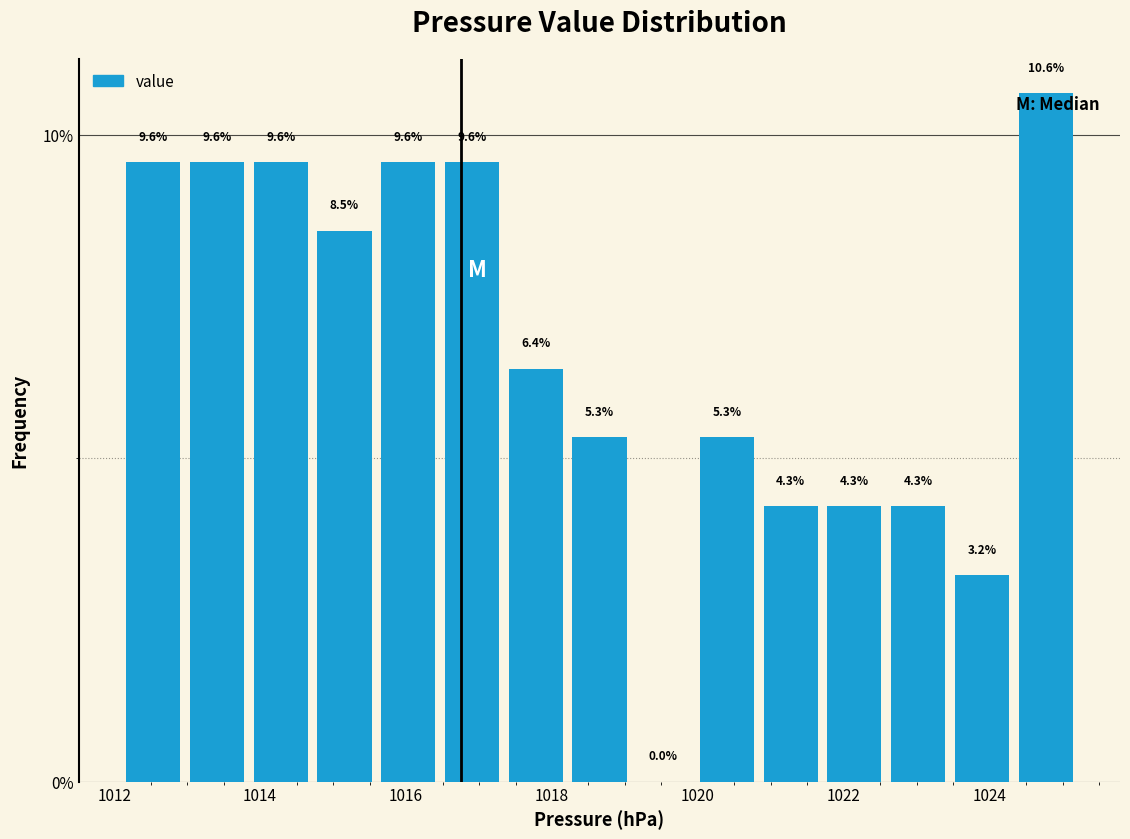

How tall is the bar that spans 1016.4 to 1017.4 on the x-axis? The bar edges are not printed on the chart, so give them approximately, as read against the axis.

9.6